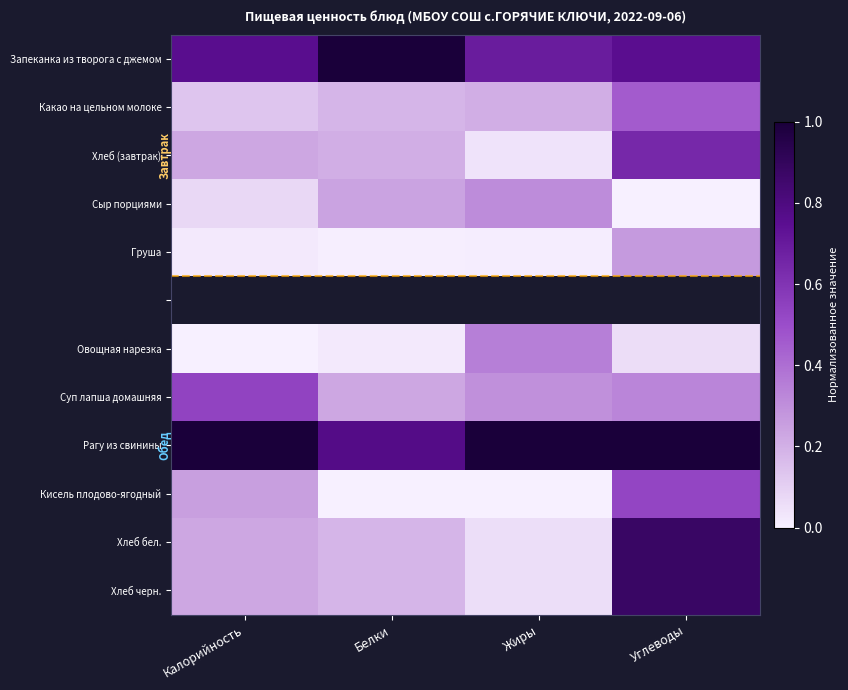

What is the highest value of the Суп лапша домашняя series?

0.5